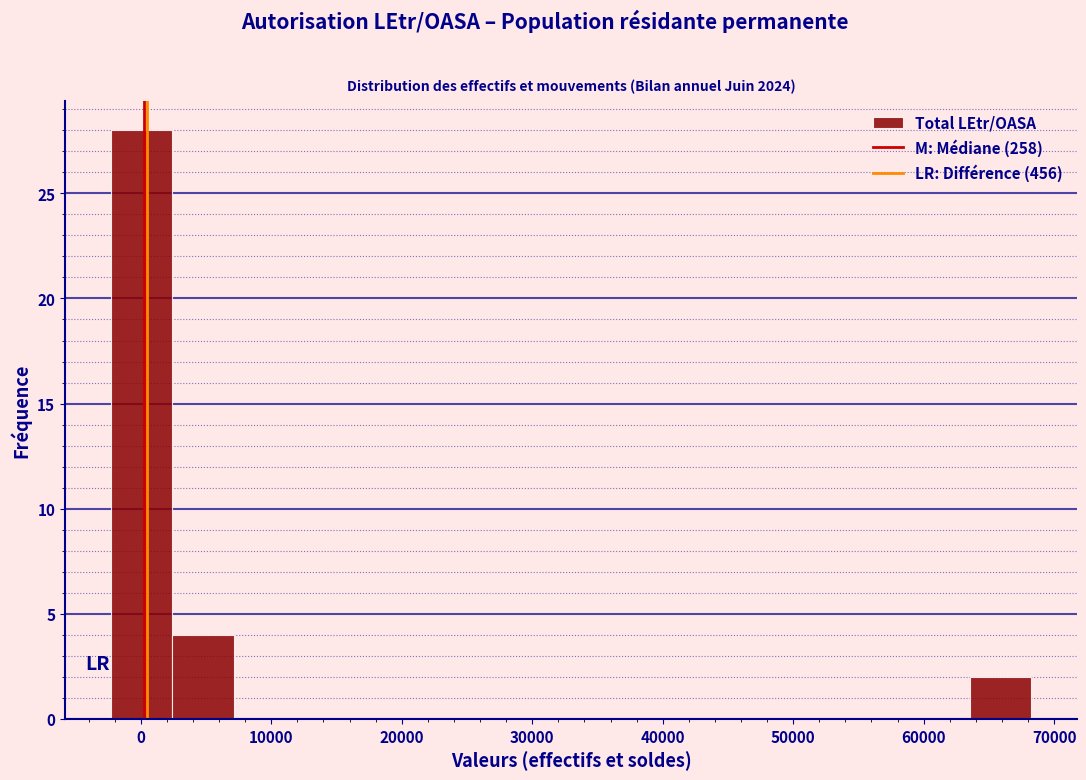

How tall is the bar that spans -2000 to 2000 on the x-axis? Neither the bar edges nor the heights are printed on the chart, so give them approximately, as read against the axes.

28